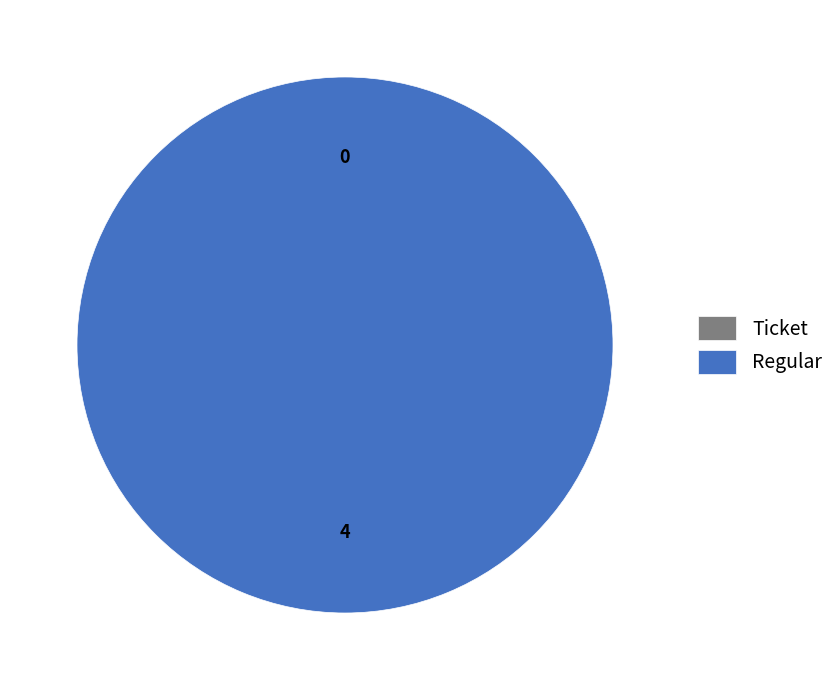

Do Ticket and Regular together represent more than half of the pie?

Yes